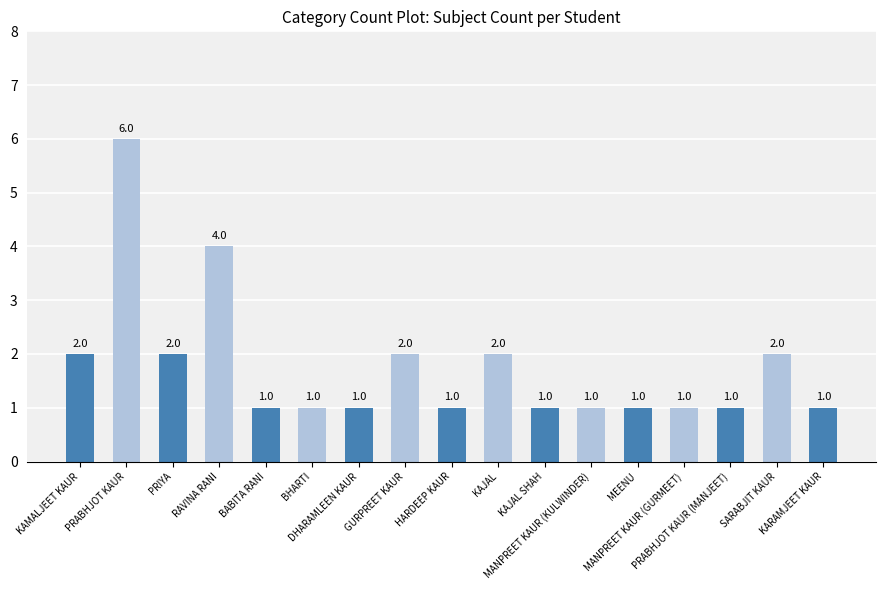

Reading left to right, extract all data points from this chart.

KAMALJEET KAUR=2	PRABHJOT KAUR=6	PRIYA=2	RAVINA RANI=4	BABITA RANI=1	BHARTI=1	DHARAMLEEN KAUR=1	GURPREET KAUR=2	HARDEEP KAUR=1	KAJAL=2	KAJAL SHAH=1	MANPREET KAUR (KULWINDER)=1	MEENU=1	MANPREET KAUR (GURMEET)=1	PRABHJOT KAUR (MANJEET)=1	SARABJIT KAUR=2	KARAMJEET KAUR=1